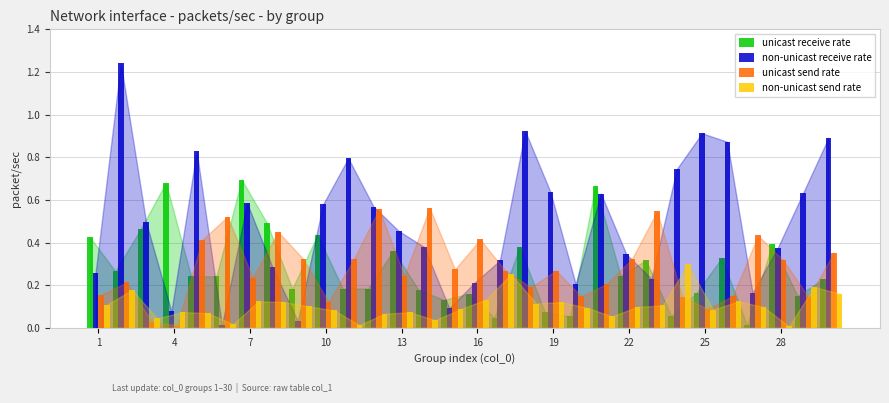

Which series has the largest total across all categories?

non-unicast receive rate